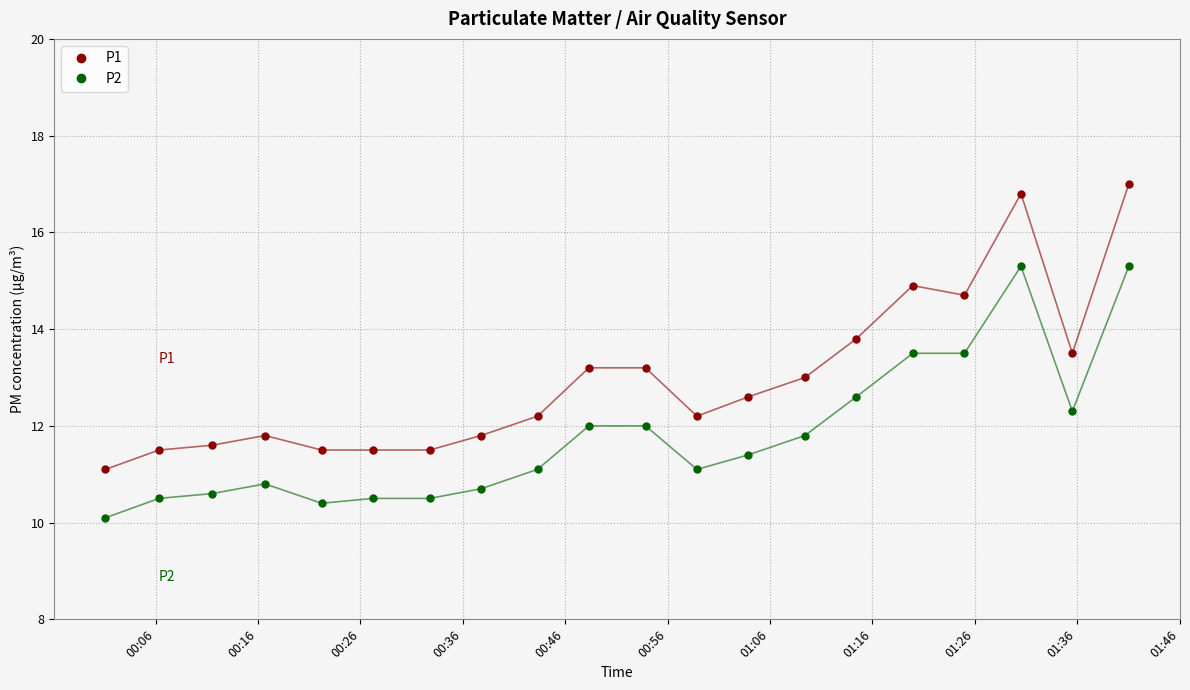

What is the greatest value displayed?

17.0